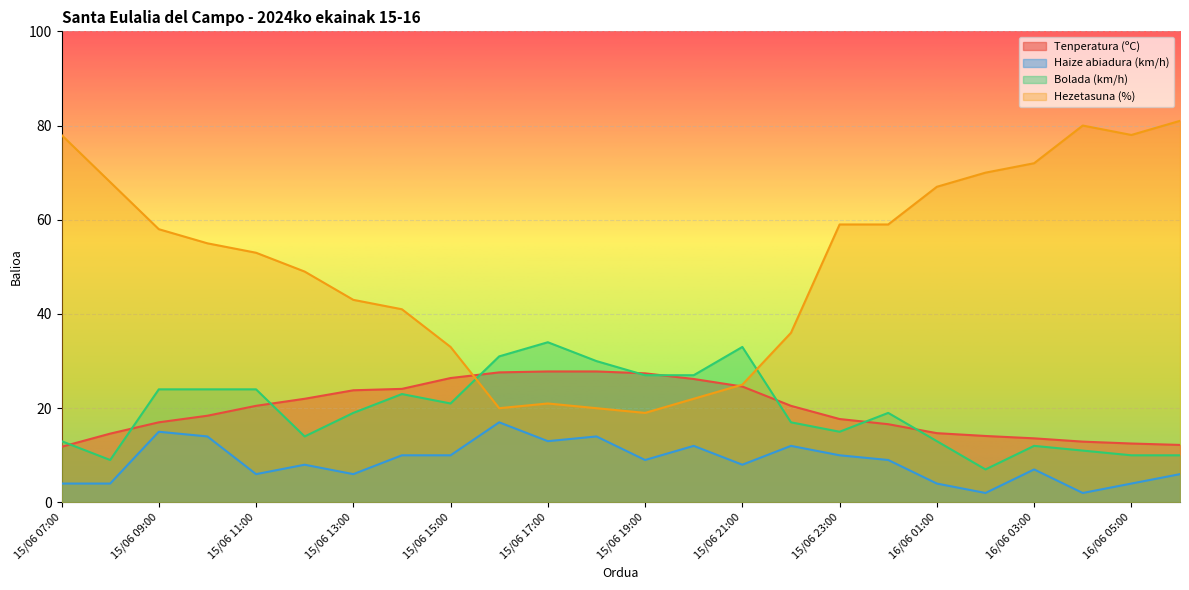

How many values in the Tenperatura (ºC) series are below 20?

12